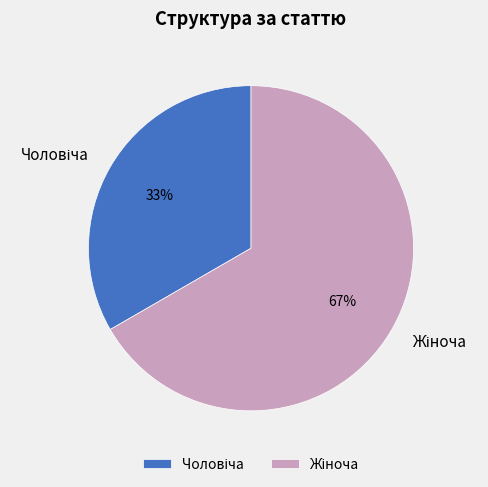

Is there any slice that represents more than half of the pie?

Yes